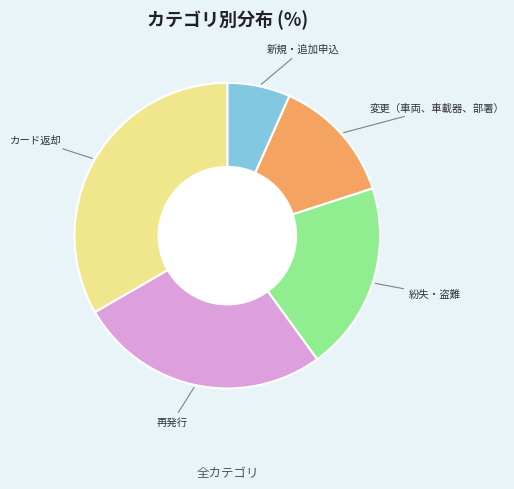

Is the sum of カード返却 and 新規・追加申込 greater than half?

No